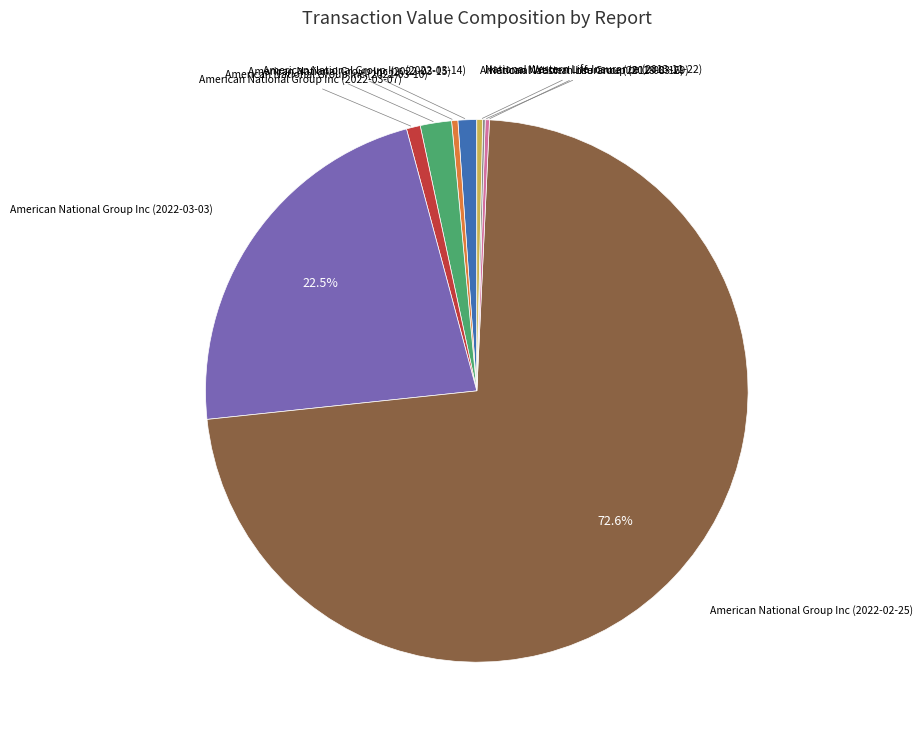

Does any single category account for the majority?

Yes